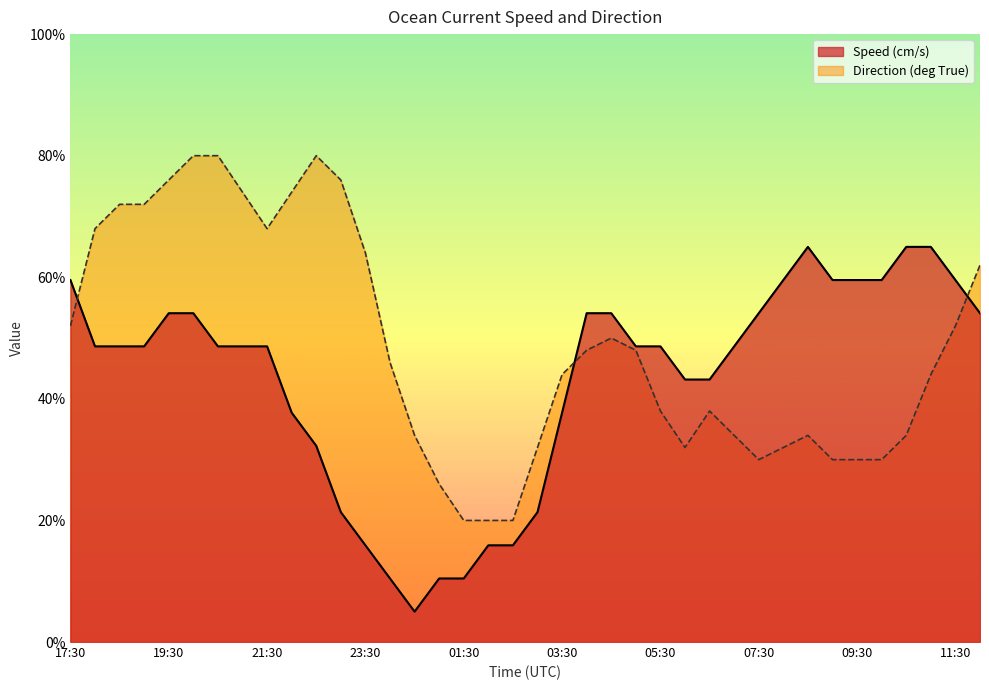

How many times do Speed and Direction cross each other?

3